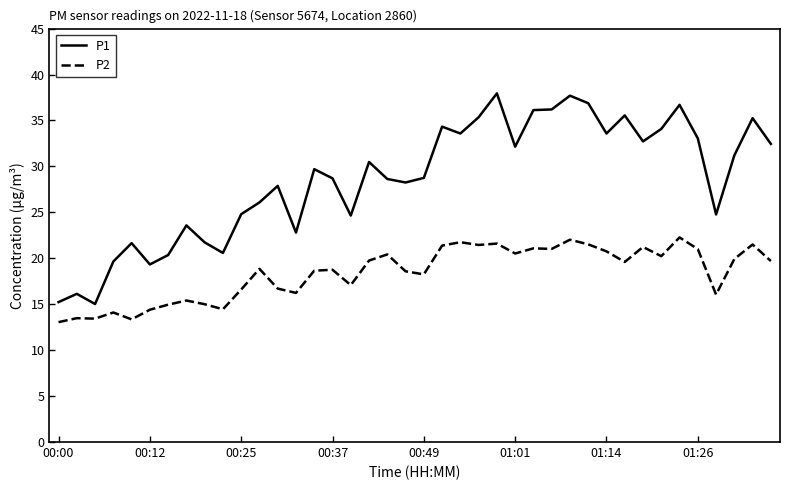

Rank the series by their maximum value, from lowest to highest.

P2, P1